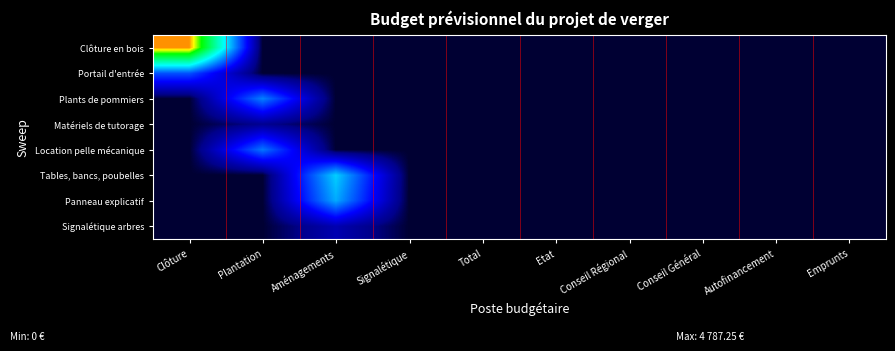

Reading left to right, list all the values displayed in this chart.

Clôture en bois: Clôture=4787.2	Plantation=0.0	Aménagements=0.0	Signalétique=0.0	Total=0.0	Etat=0.0	Conseil Régional=0.0	Conseil Général=0.0	Autofinancement=0.0	Emprunts=0.0
Portail d'entrée: Clôture=1485.6	Plantation=0.0	Aménagements=0.0	Signalétique=0.0	Total=0.0	Etat=0.0	Conseil Régional=0.0	Conseil Général=0.0	Autofinancement=0.0	Emprunts=0.0
Plants de pommiers: Clôture=0.0	Plantation=1765.9	Aménagements=0.0	Signalétique=0.0	Total=0.0	Etat=0.0	Conseil Régional=0.0	Conseil Général=0.0	Autofinancement=0.0	Emprunts=0.0
Matériels de tutorage: Clôture=0.0	Plantation=290.0	Aménagements=0.0	Signalétique=0.0	Total=0.0	Etat=0.0	Conseil Régional=0.0	Conseil Général=0.0	Autofinancement=0.0	Emprunts=0.0
Location pelle mécanique: Clôture=0.0	Plantation=1700.0	Aménagements=0.0	Signalétique=0.0	Total=0.0	Etat=0.0	Conseil Régional=0.0	Conseil Général=0.0	Autofinancement=0.0	Emprunts=0.0
Tables, bancs, poubelles: Clôture=0.0	Plantation=0.0	Aménagements=2221.5	Signalétique=0.0	Total=0.0	Etat=0.0	Conseil Régional=0.0	Conseil Général=0.0	Autofinancement=0.0	Emprunts=0.0
Panneau explicatif: Clôture=0.0	Plantation=0.0	Aménagements=2000.0	Signalétique=0.0	Total=0.0	Etat=0.0	Conseil Régional=0.0	Conseil Général=0.0	Autofinancement=0.0	Emprunts=0.0
Signalétique arbres: Clôture=0.0	Plantation=0.0	Aménagements=500.0	Signalétique=0.0	Total=0.0	Etat=0.0	Conseil Régional=0.0	Conseil Général=0.0	Autofinancement=0.0	Emprunts=0.0